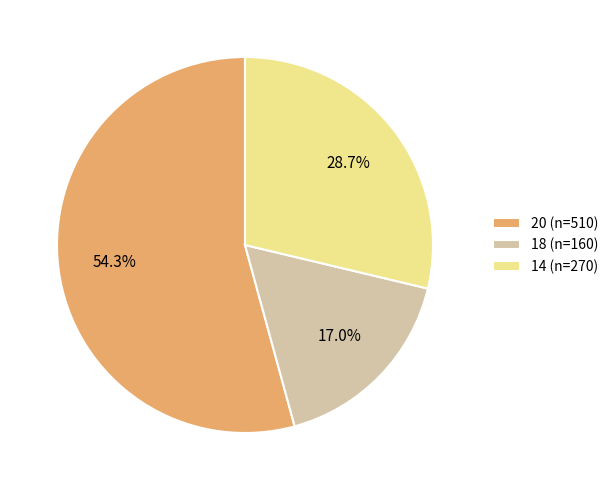

To the nearest percent, what portion does 14 represent?

29%